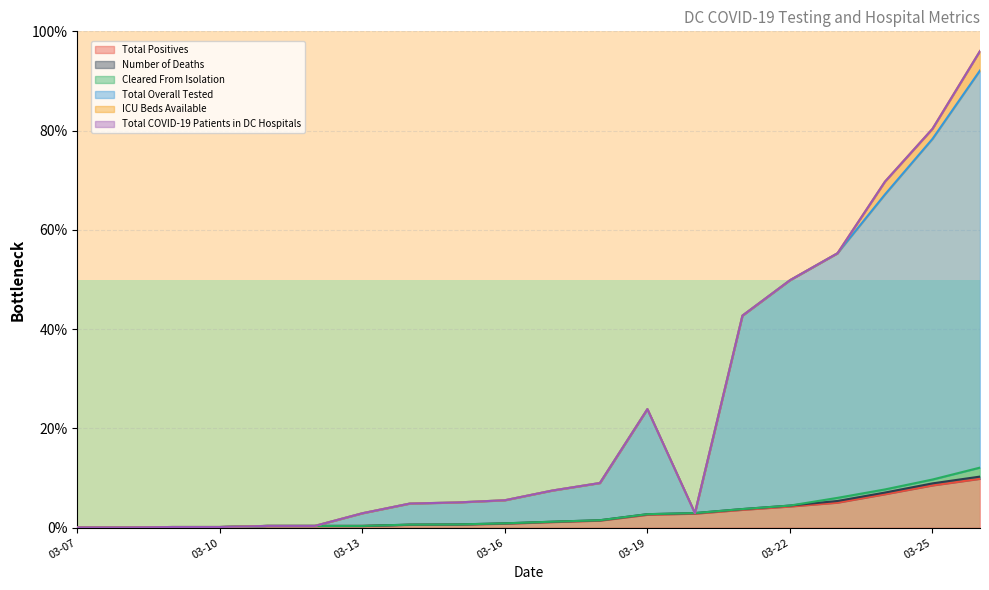

What is the value of the Total Positives point at the 20th from the left?

9.9